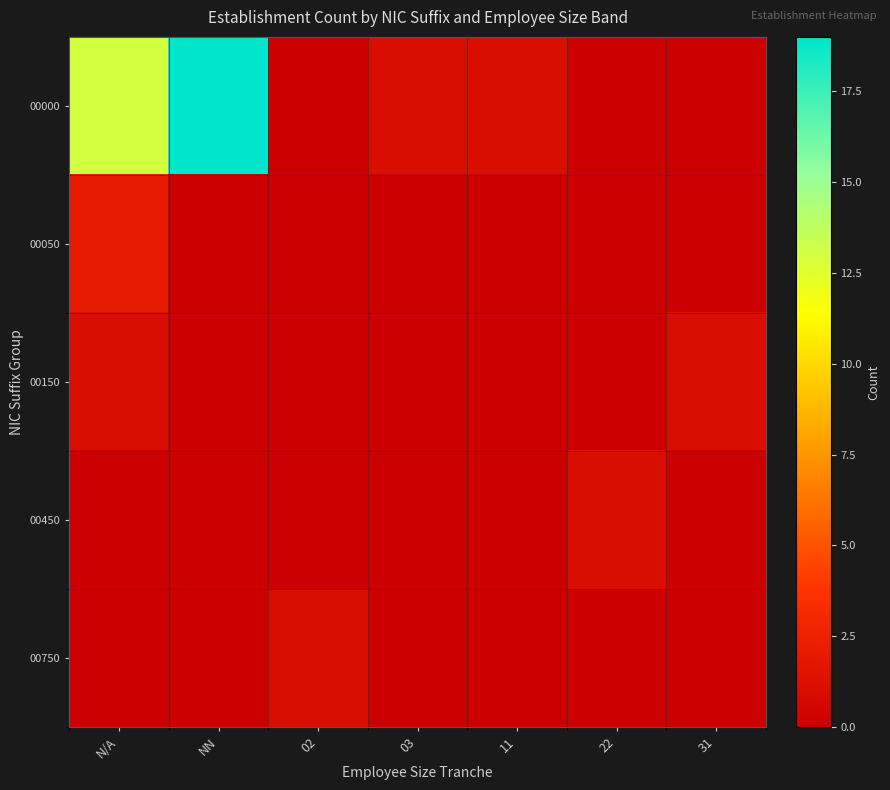

What is the total value across all series at 03?

1